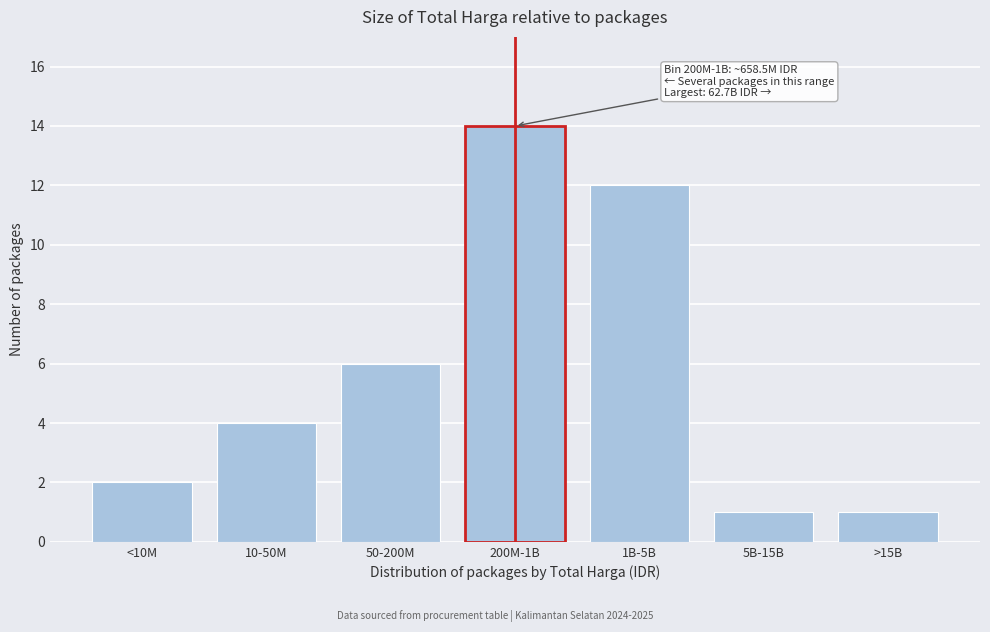

Reading left to right, list all the values displayed in this chart.

<10M=2	10-50M=4	50-200M=6	200M-1B=14	1B-5B=12	5B-15B=1	>15B=1